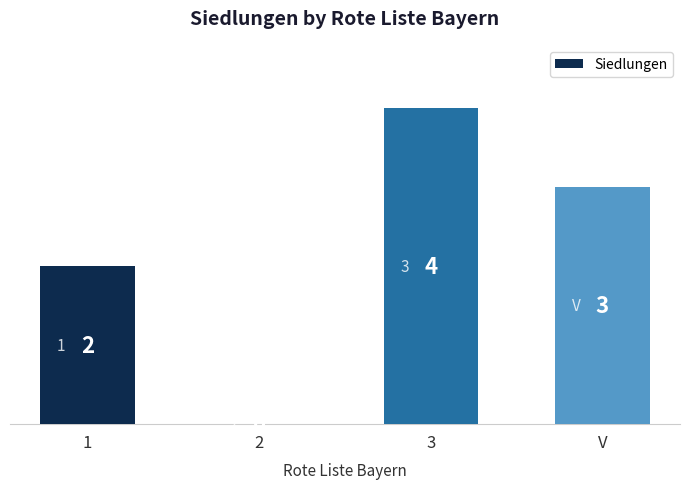

Is it true that the value at V is 5?

False